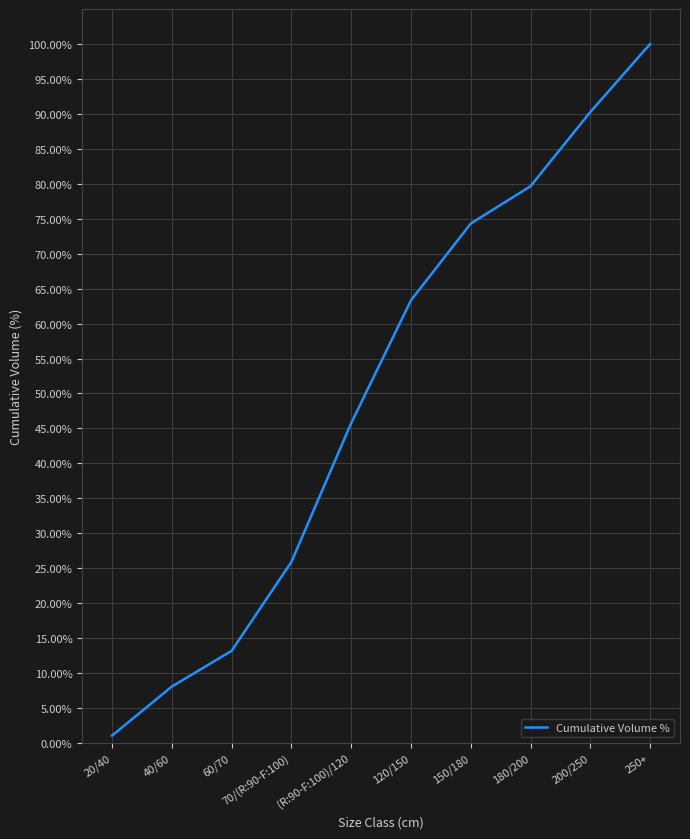

List the labels in order of value, largest first.

250+, 200/250, 180/200, 150/180, 120/150, (R:90-F:100)/120, 70/(R:90-F:100), 60/70, 40/60, 20/40